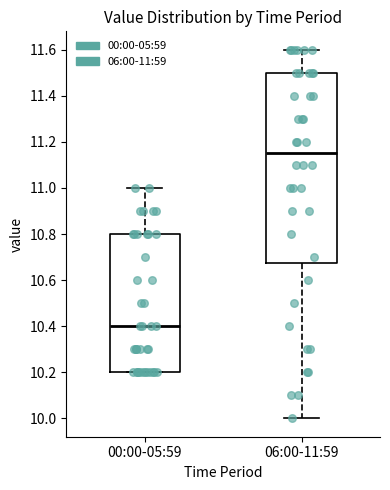

Where does the upper whisker of the box for 06:00-11:59 end on the y-axis? The values are not printed on the chart, so give them approximately, as read against the axis.

11.60